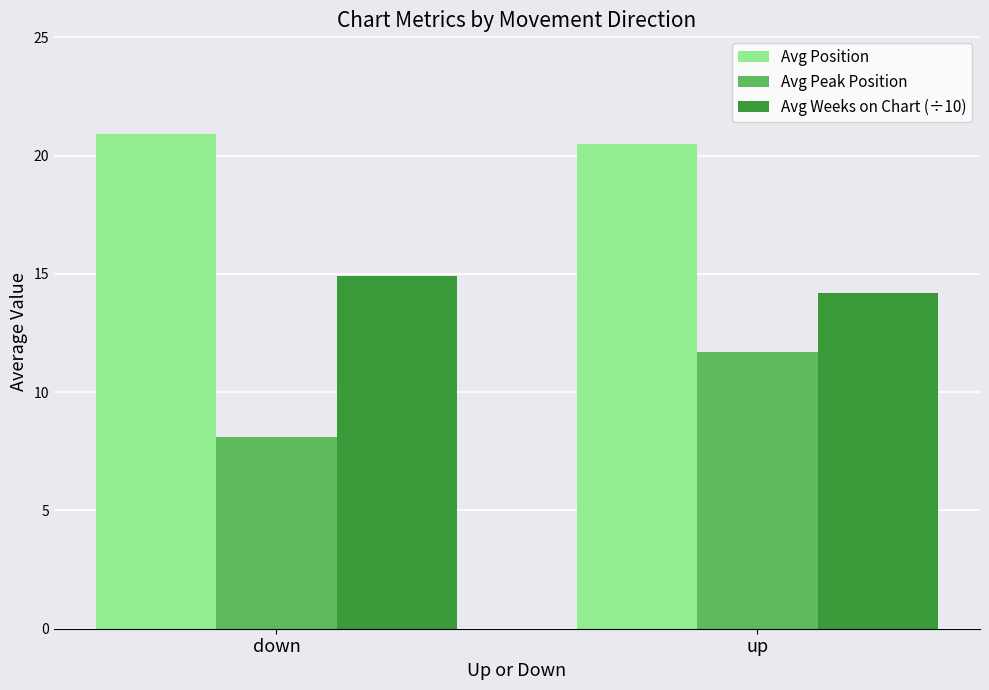

At which category is the sum across all series the highest?

up